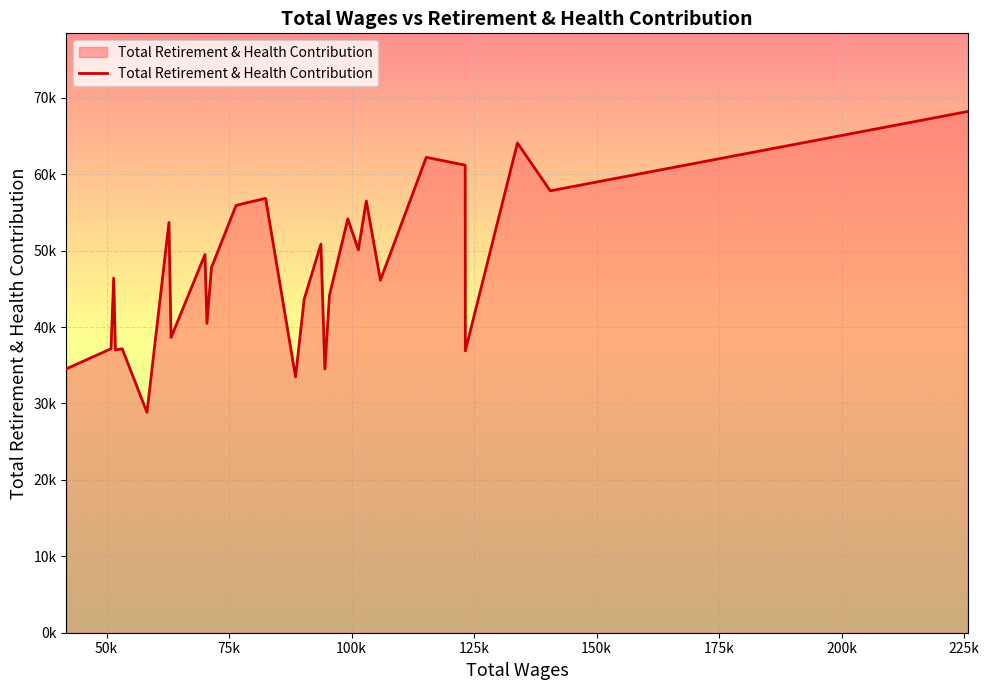

What is the maximum value shown in the chart?

68204